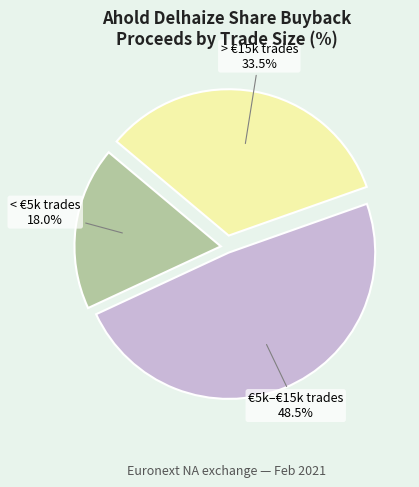

Rank the categories by value from lowest to highest.

< €5k trades, > €15k trades, €5k–€15k trades